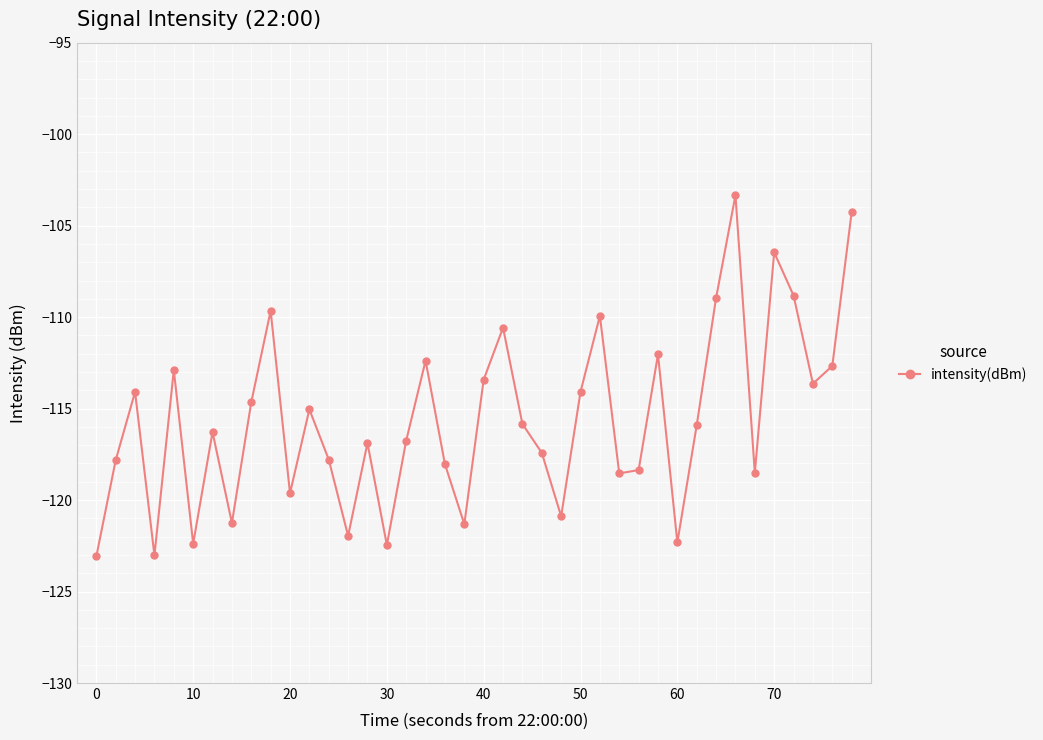

How many lines are shown in the chart?

1